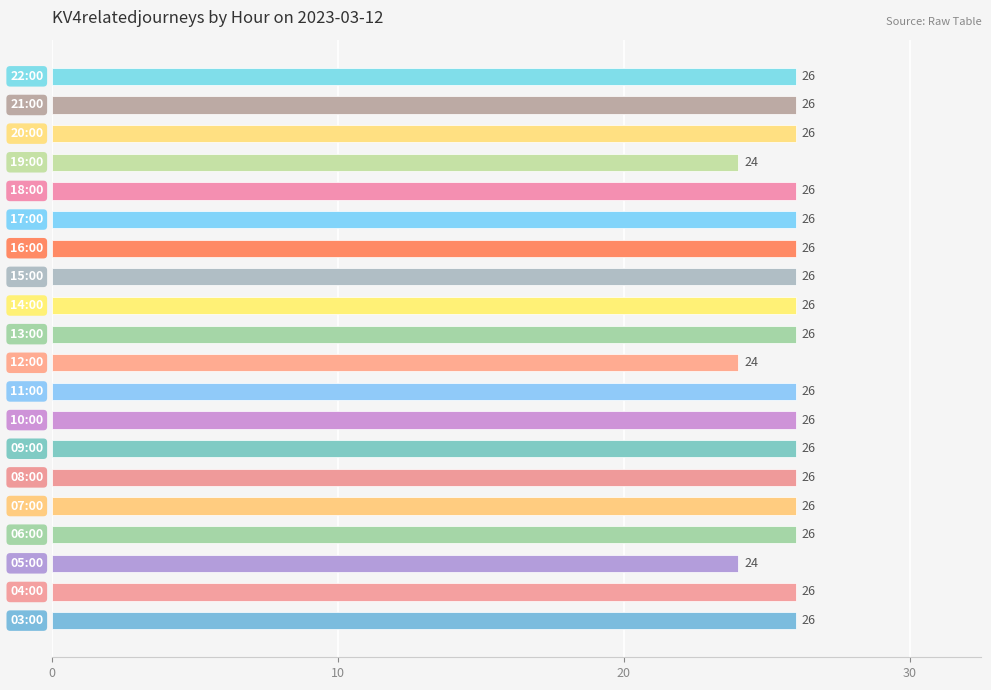

How many values are between 26 and 27?

17